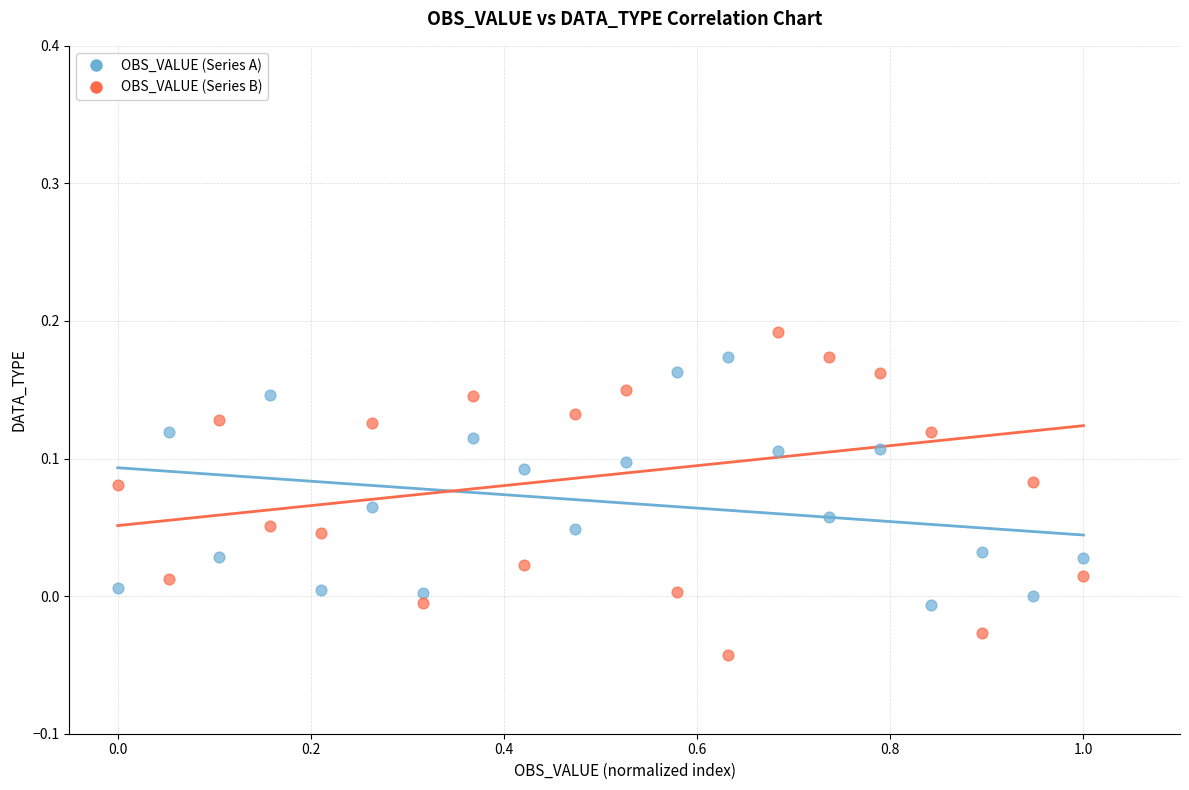

Which series reaches the maximum Y coordinate?

OBS_VALUE (Series B)